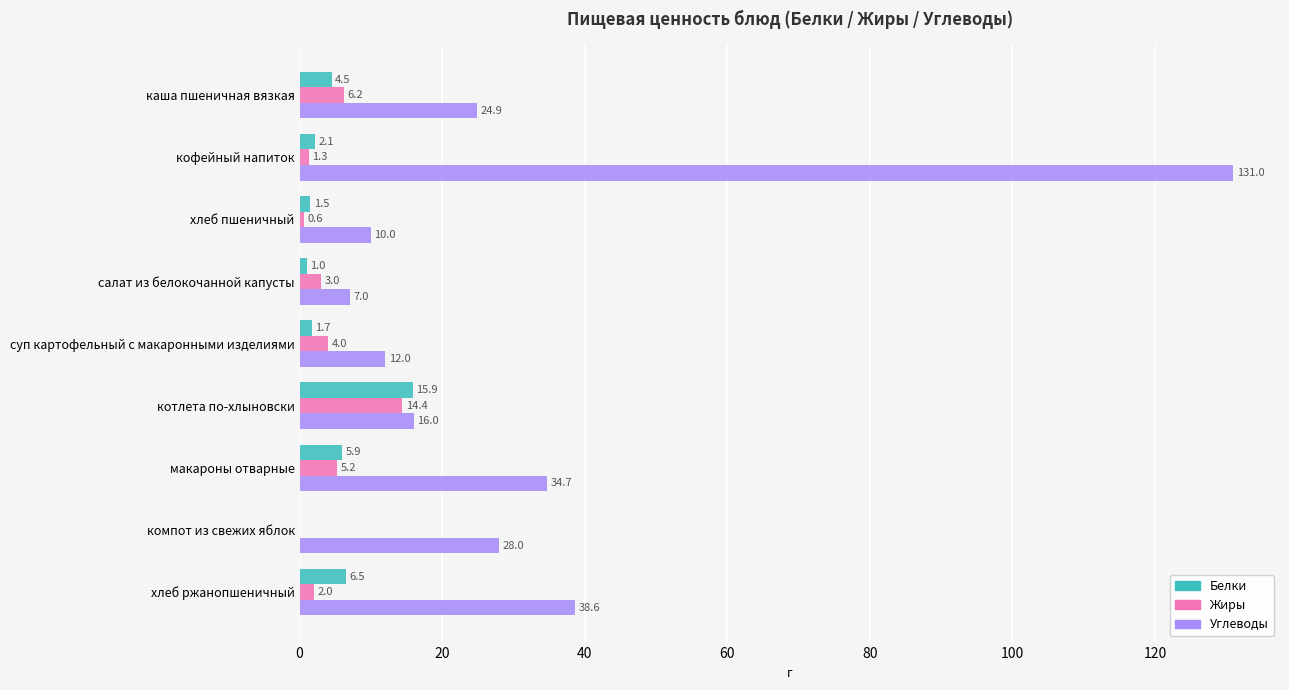

What is the sum of all Жиры values?

36.7